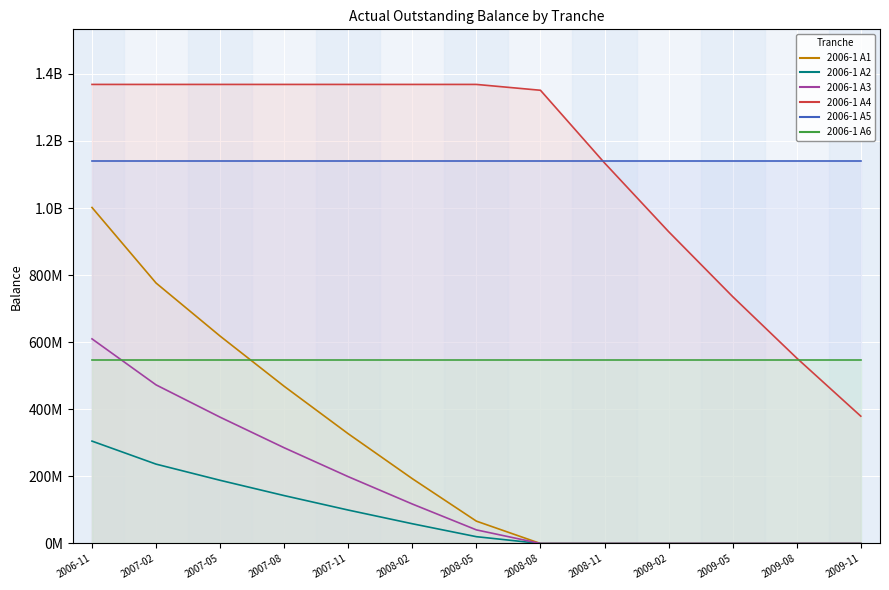

Where does the 2006-1 A2 series first go above 20301381?

2006-11